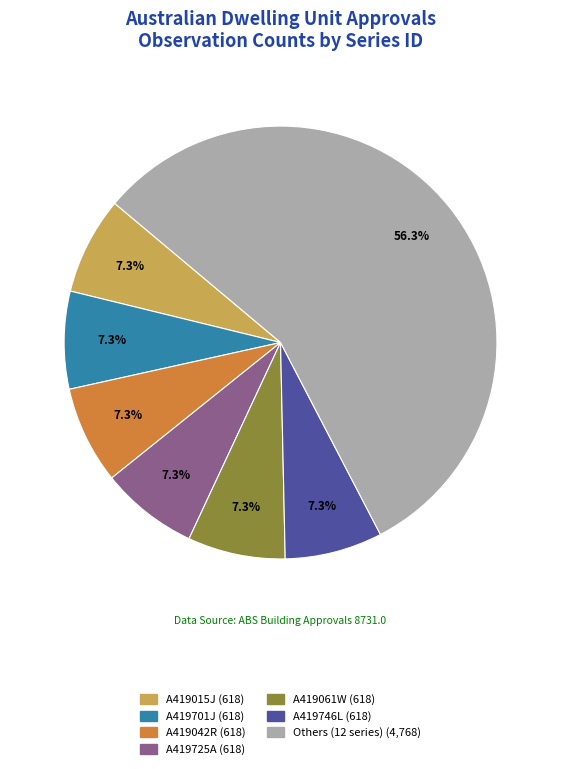

Is there a majority slice in this chart?

Yes